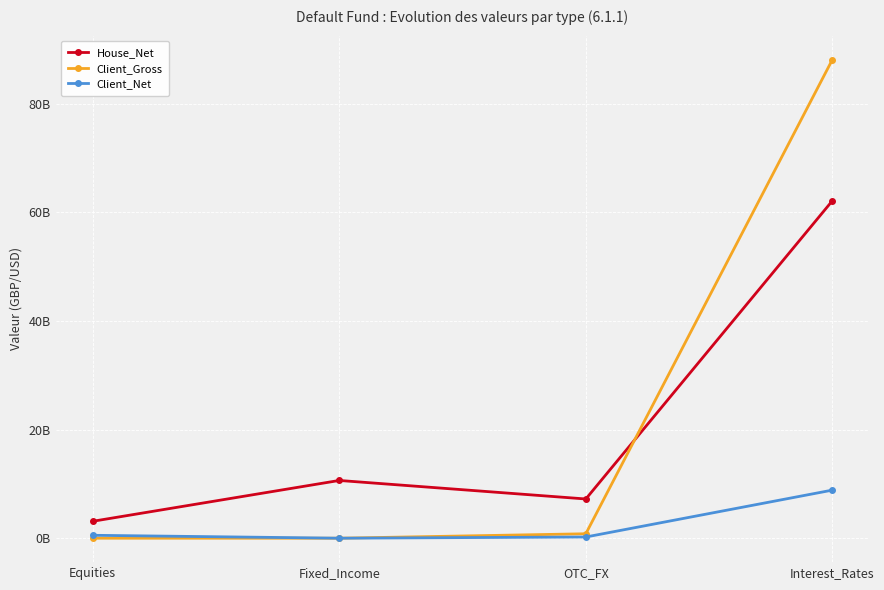

At which label is Client_Net closest to 4428860000?

Equities